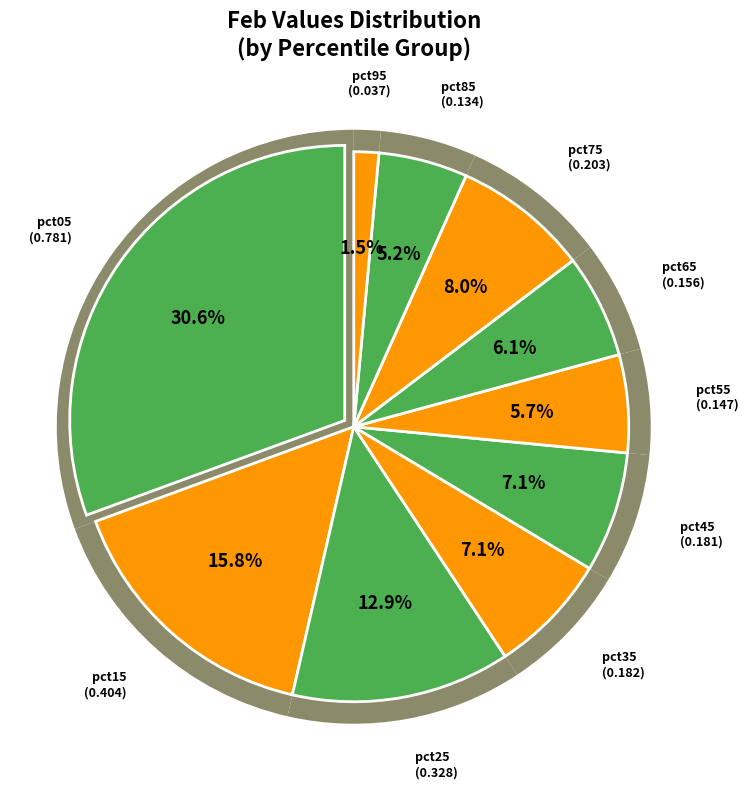

What percentage is the pct85 slice, to the nearest percent?

5%